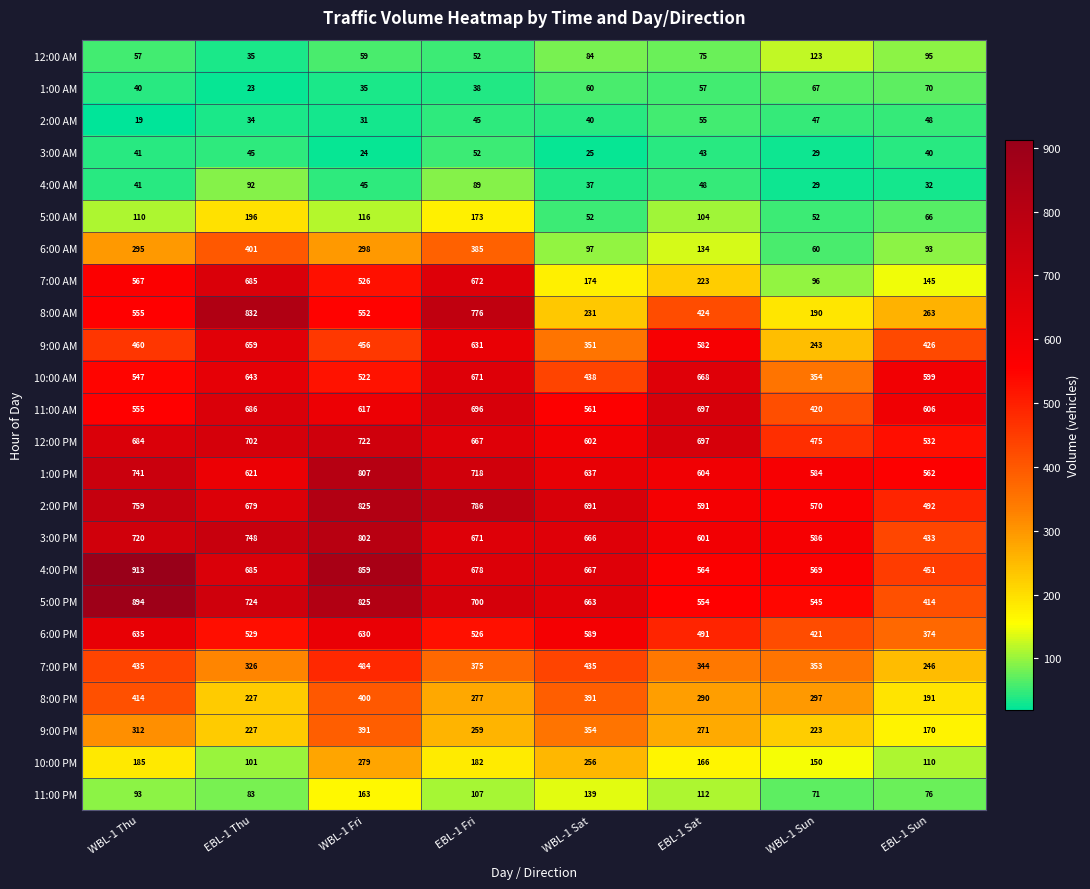

Where is 12:00 AM nearest to the value 79?

EBL-1 Sat